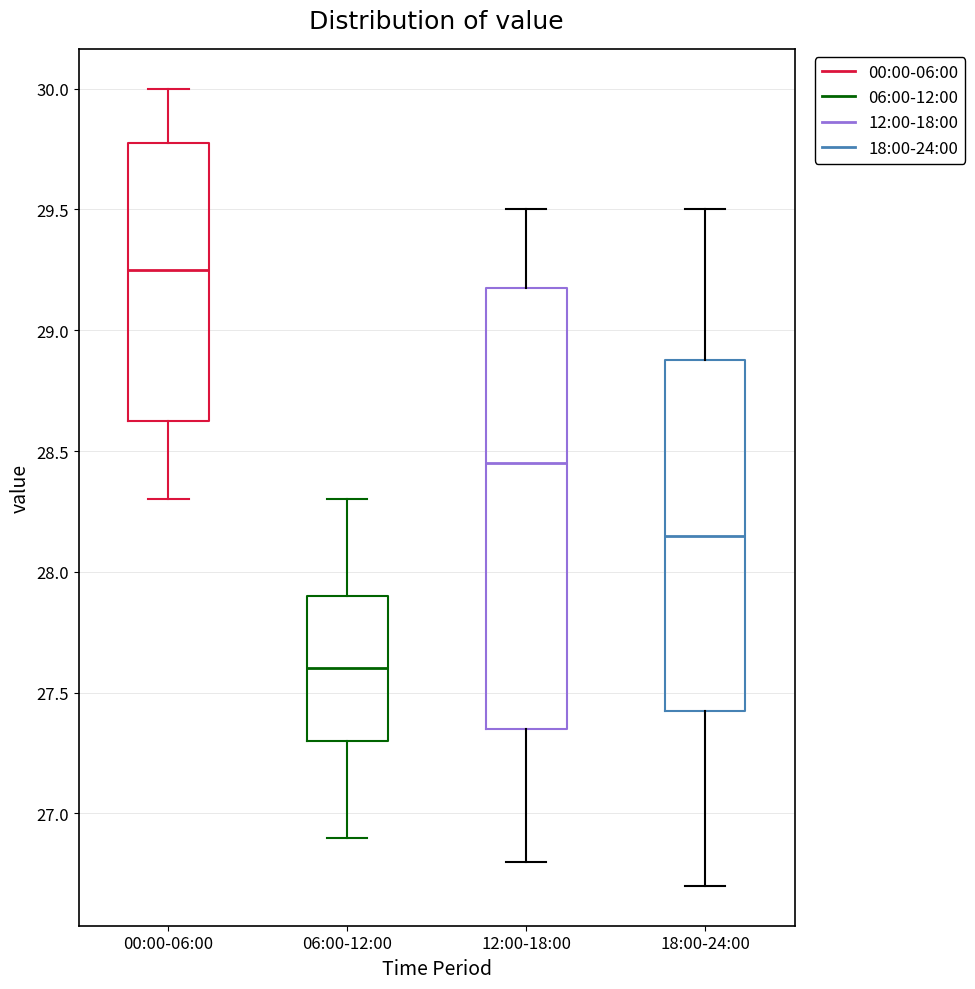

Comparing the boxes themselves (not the whiskers), which one is the tallest?

12:00-18:00